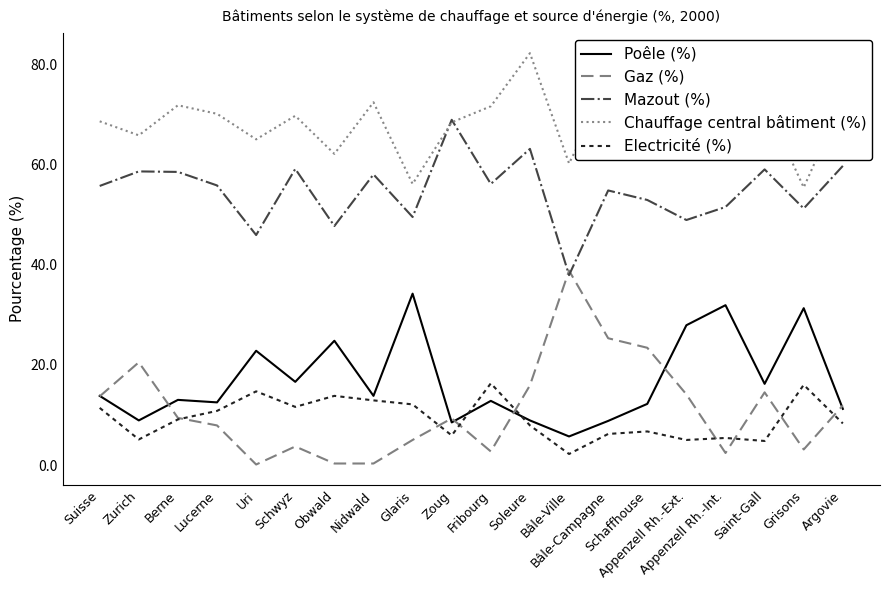

How many lines are shown in the chart?

5